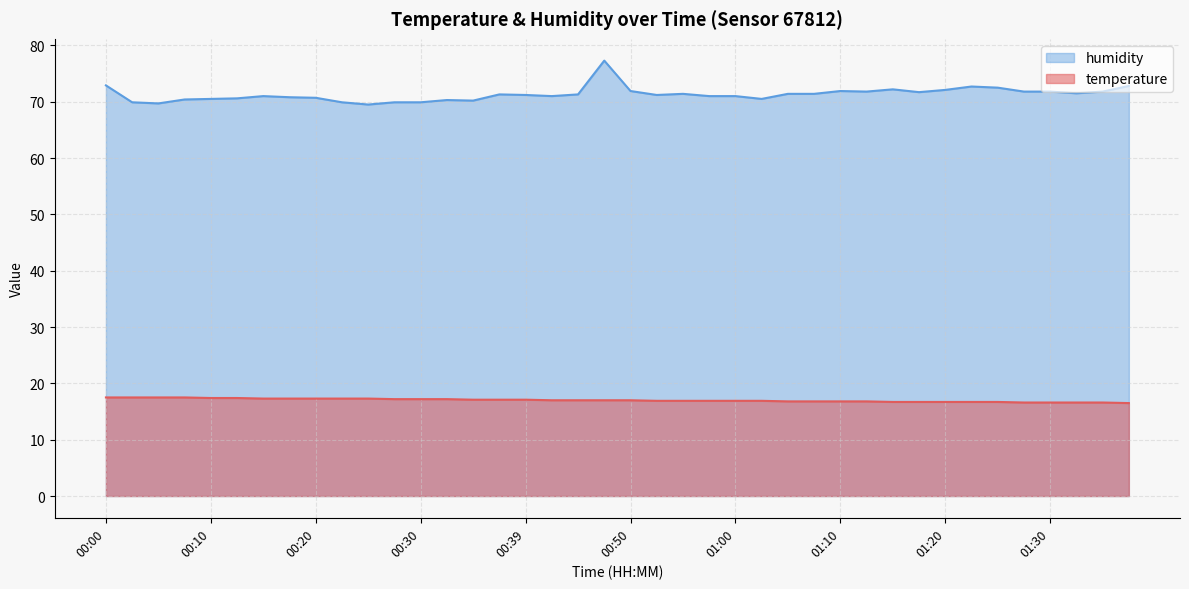

Does the chart have visible grid lines?

Yes